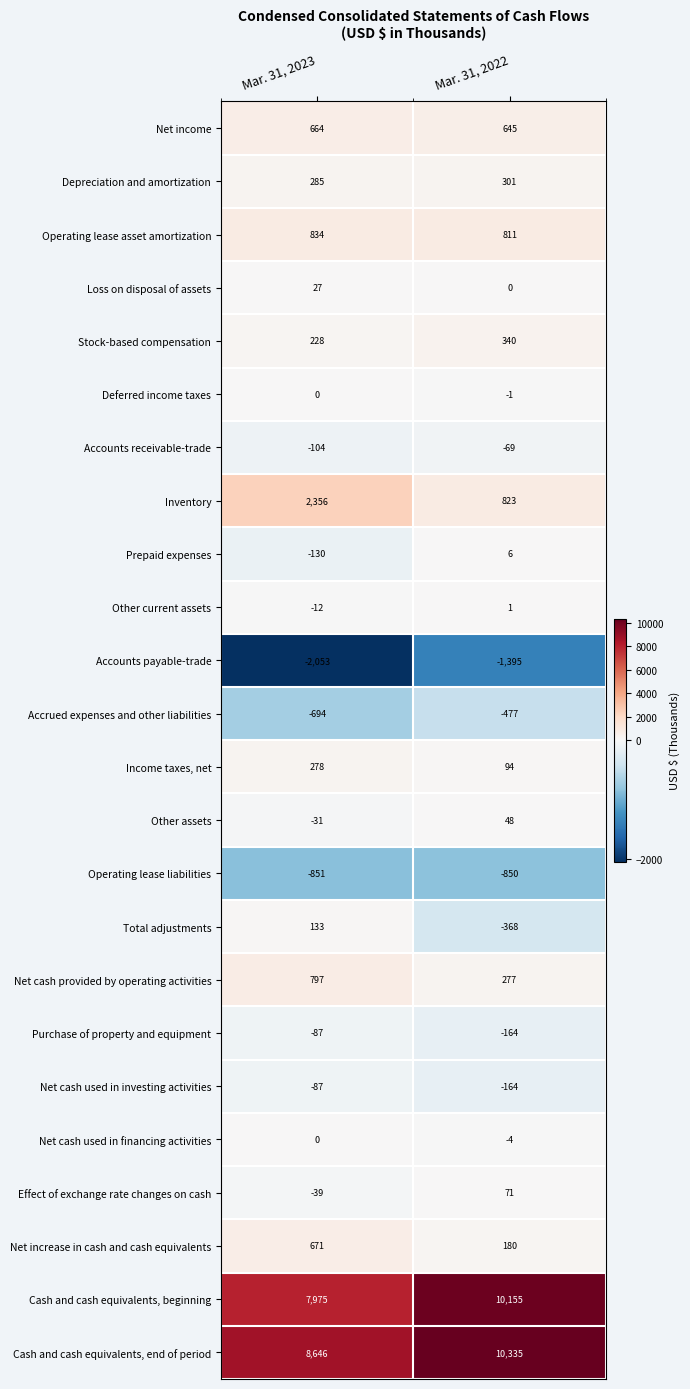

Which series has the largest range (max minus min)?

Cash and cash equivalents, beginning